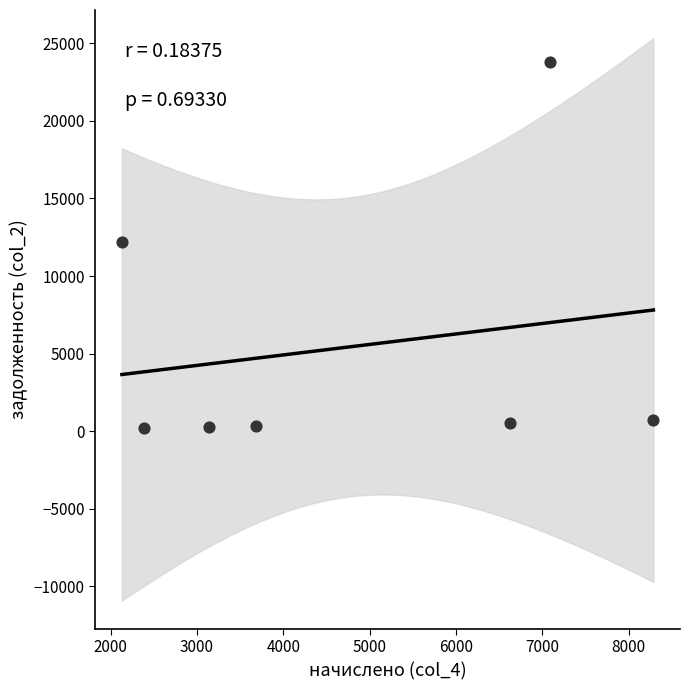

What is the range of Y values (max minus min)?

23580.9